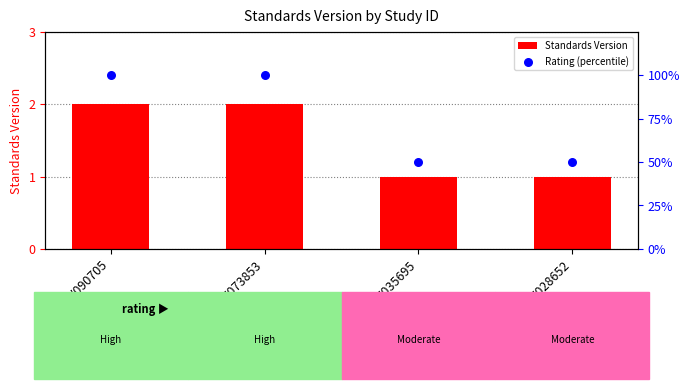

At which category is the sum across all series the highest?

WWHV090705